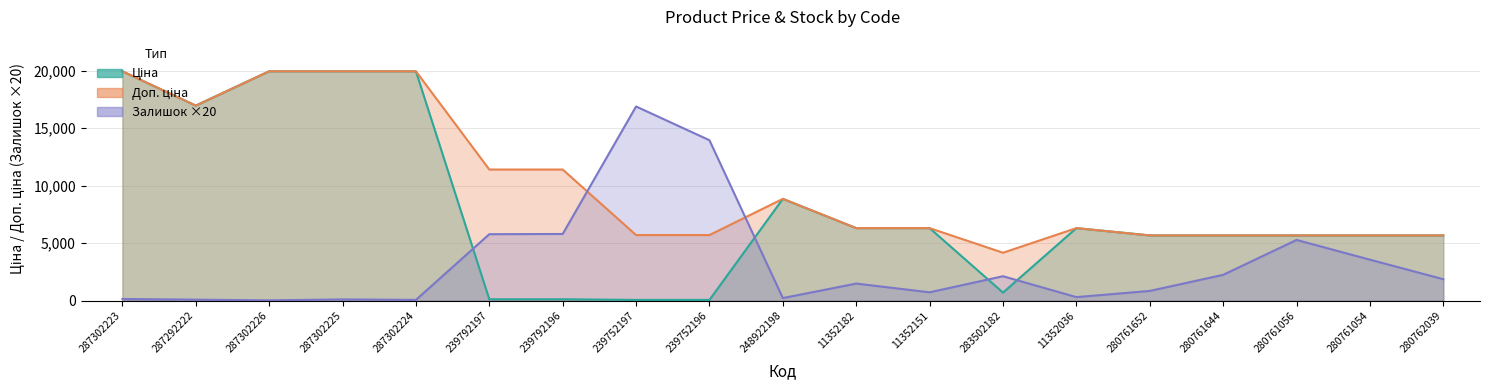

Where is Ціна nearest to the value 10010?

248922198